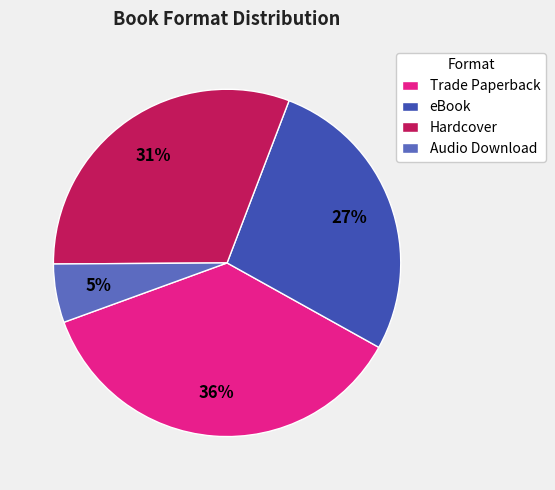

How many segments does this pie chart have?

4